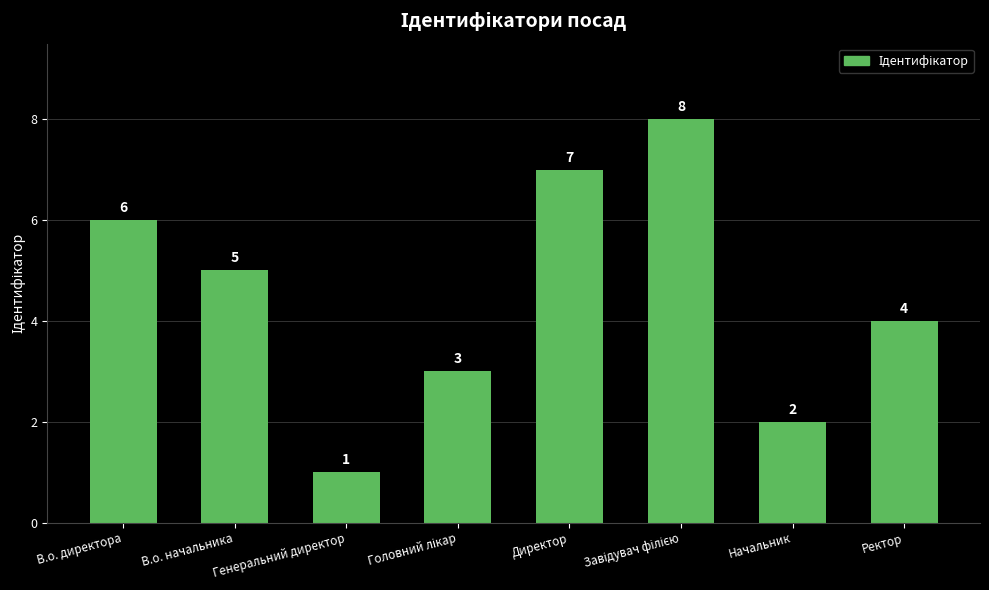

Reading left to right, what are all the values shown in this chart?

6	5	1	3	7	8	2	4